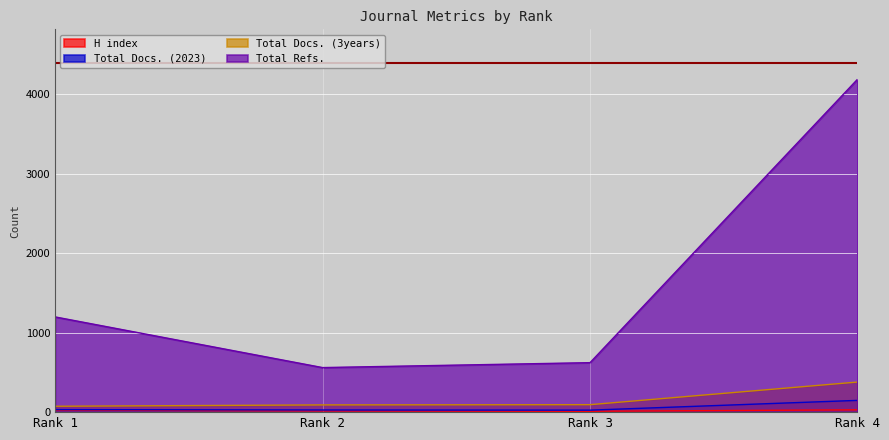

What is the average value of the Total Refs. series?

1644